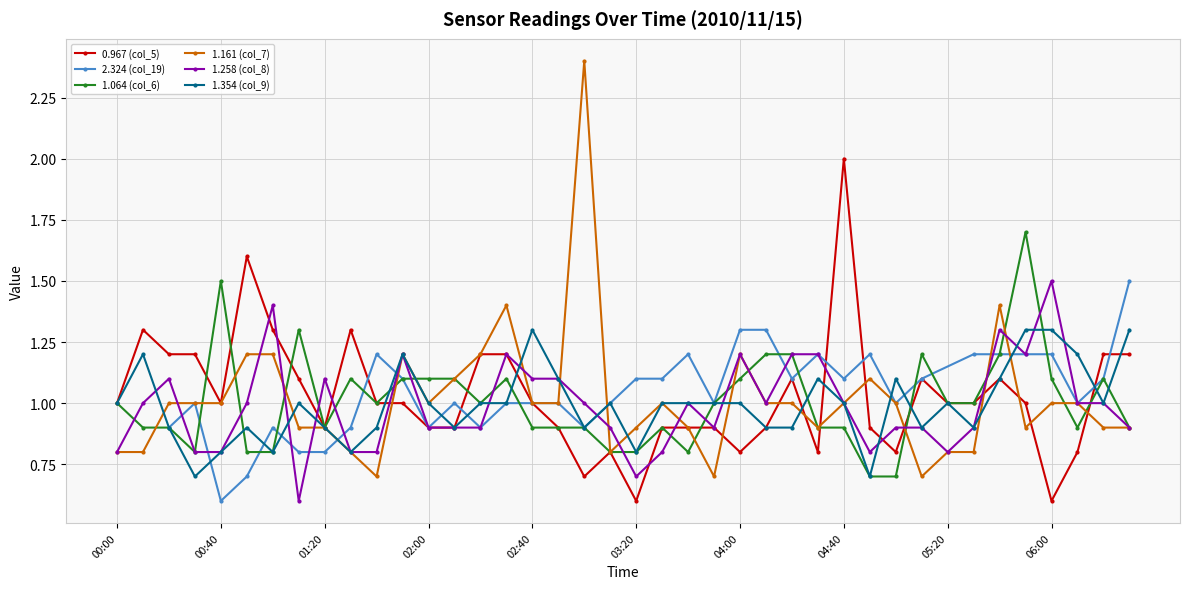

The value of 1.064 (col_6) at 05:20 is 1.0. True or false?

True